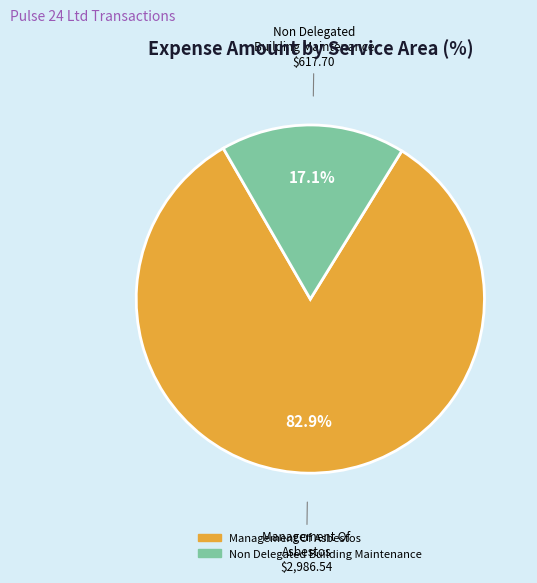

What is the largest slice in the pie chart?

Management Of Asbestos